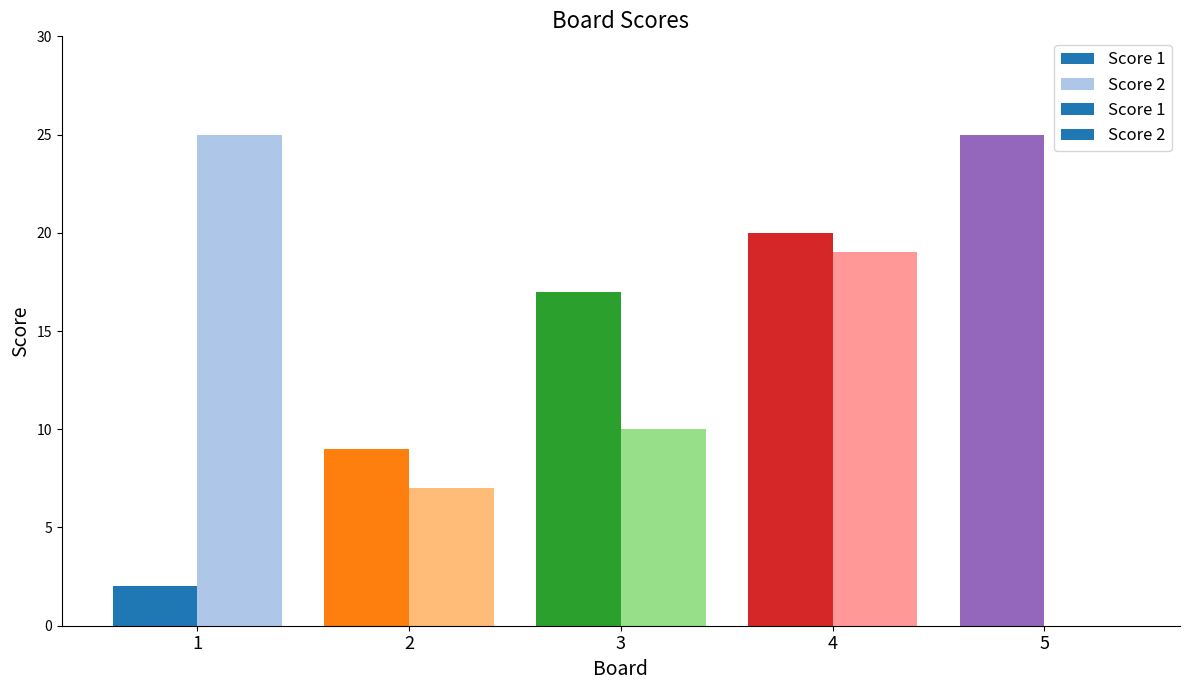

How many positive values does the Score 2 series have?

4